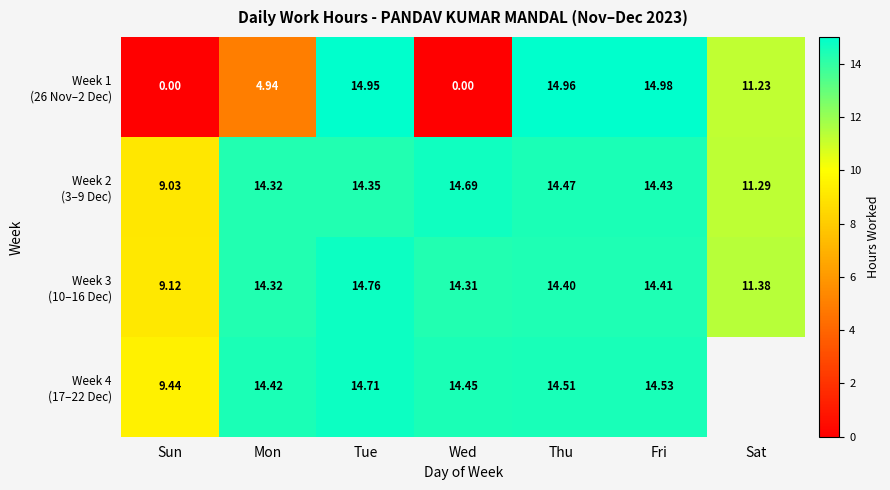

How many distinct data groups are displayed?

4